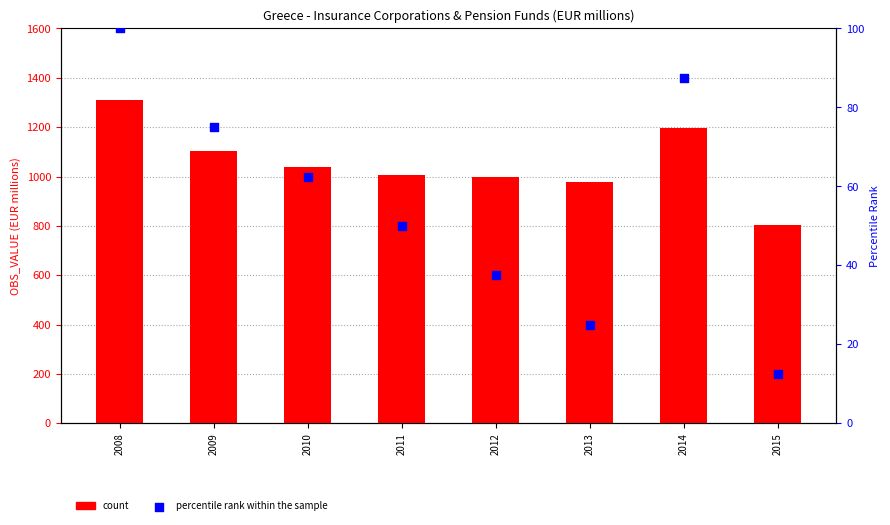

What is the total value across all series at 2009?

1178.0